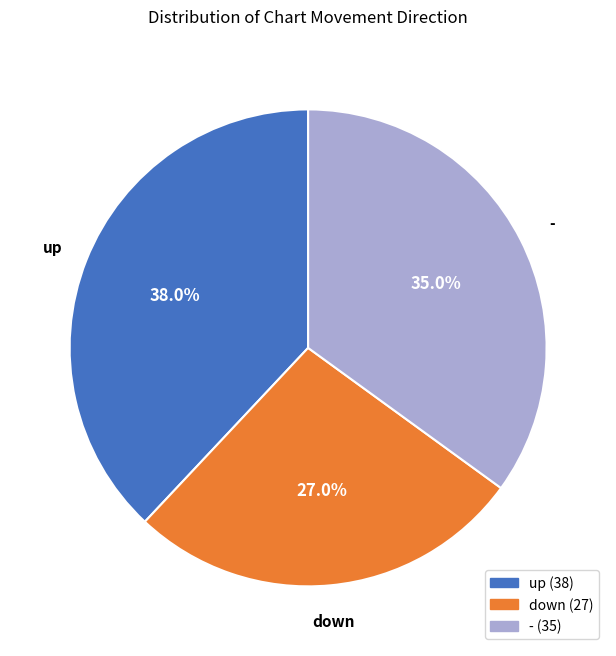

To the nearest percent, what portion does - represent?

35%